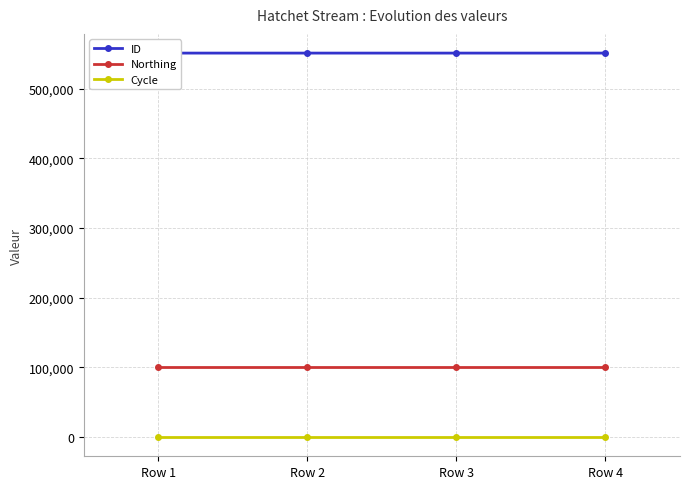

True or false: ID and Northing cross at least once.

False